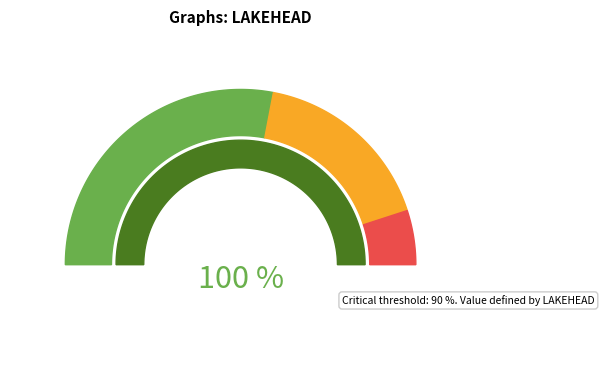

Count the number of slices in the pie.

4